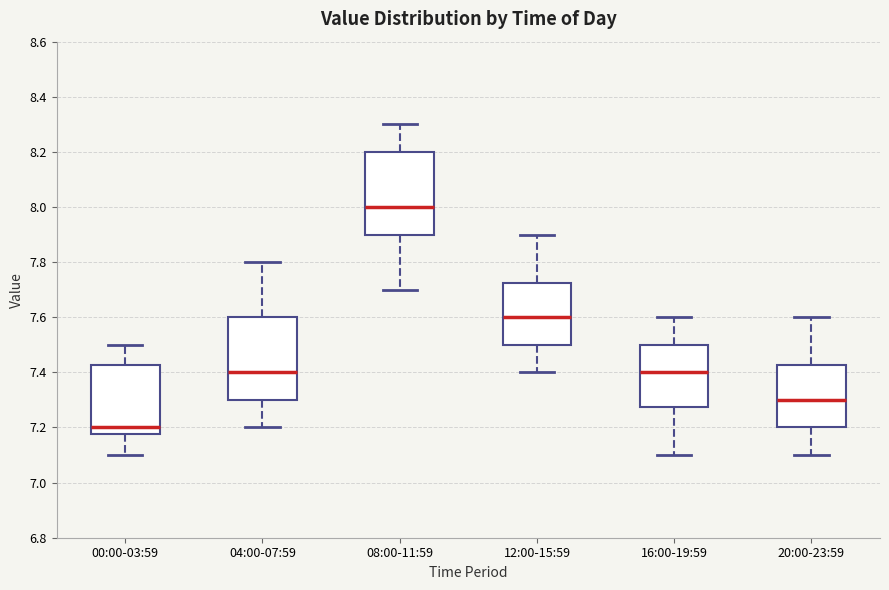

Where does the lower whisker of the box for 08:00-11:59 end on the y-axis? The values are not printed on the chart, so give them approximately, as read against the axis.

7.70